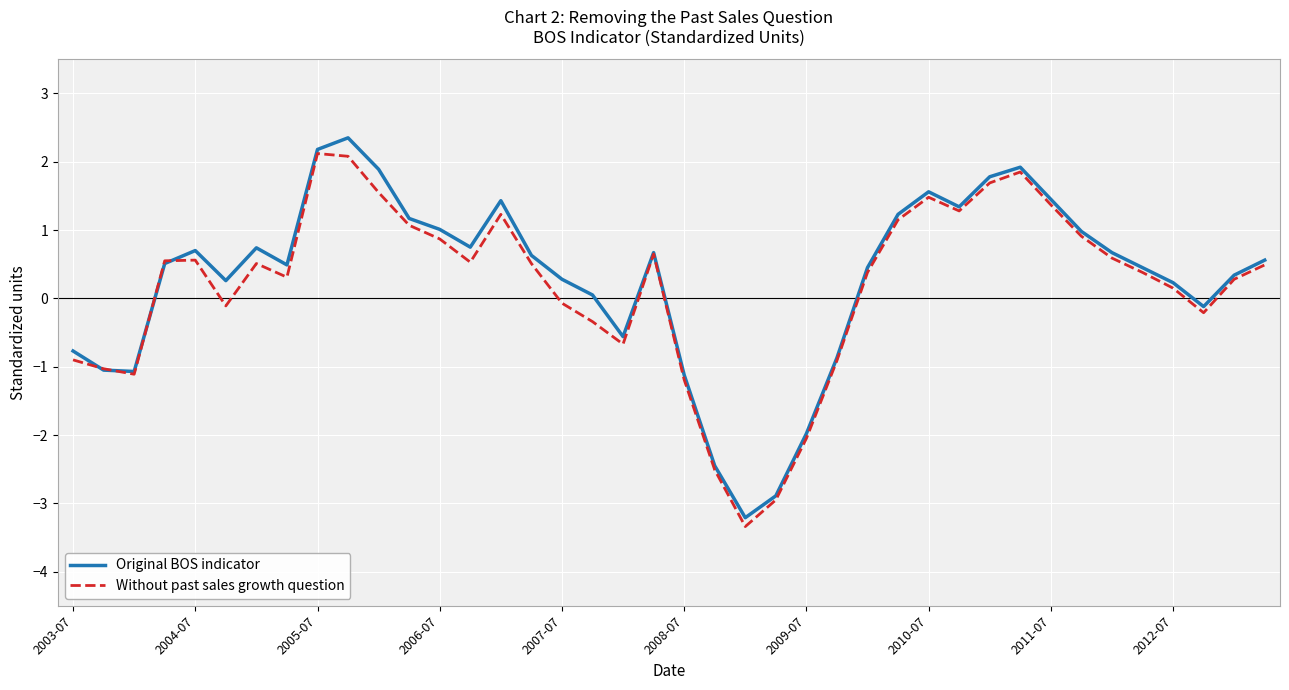

Which series has the largest total across all categories?

Original BOS indicator